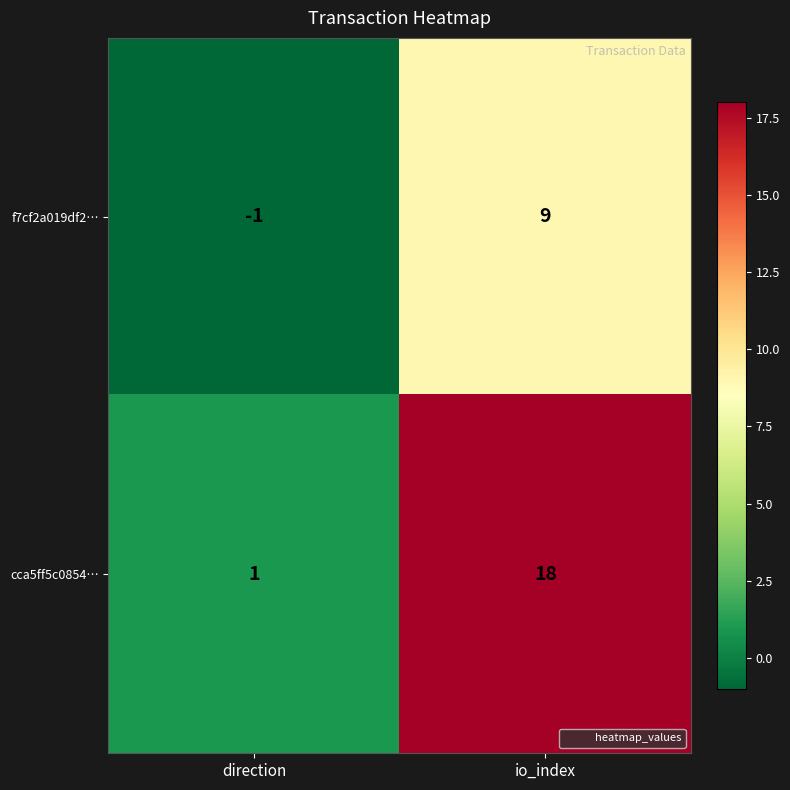

At how many categories does at least one series exceed 8?

1